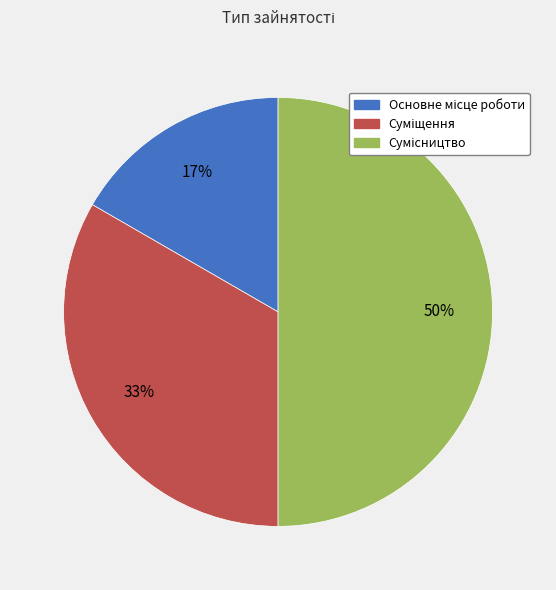

Count the number of slices in the pie.

3